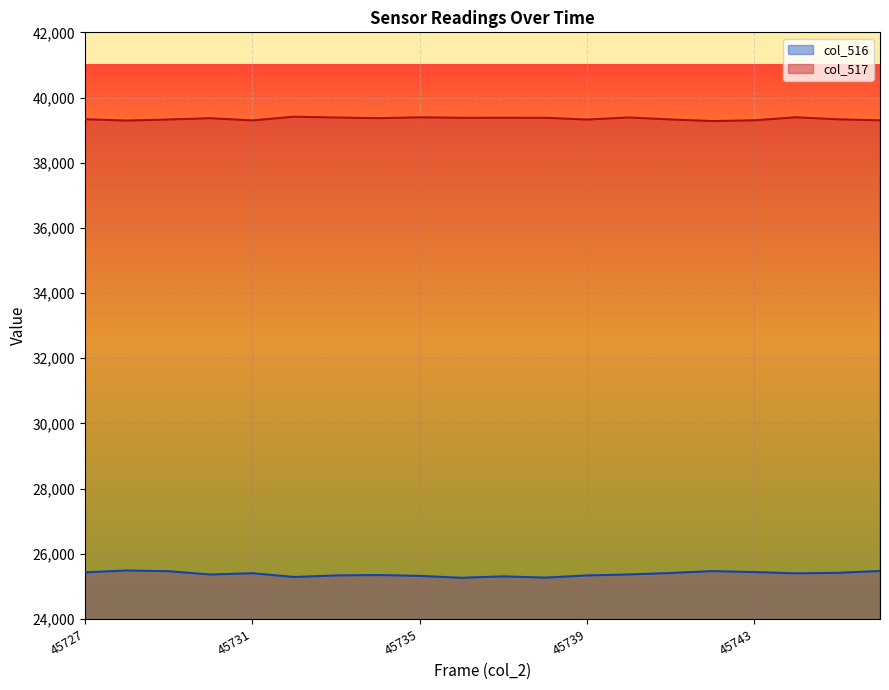

Rank the categories by col_516 value from lowest to highest.

45736, 45738, 45732, 45737, 45735, 45733, 45739, 45734, 45730, 45740, 45744, 45731, 45741, 45745, 45727, 45743, 45729, 45742, 45746, 45728